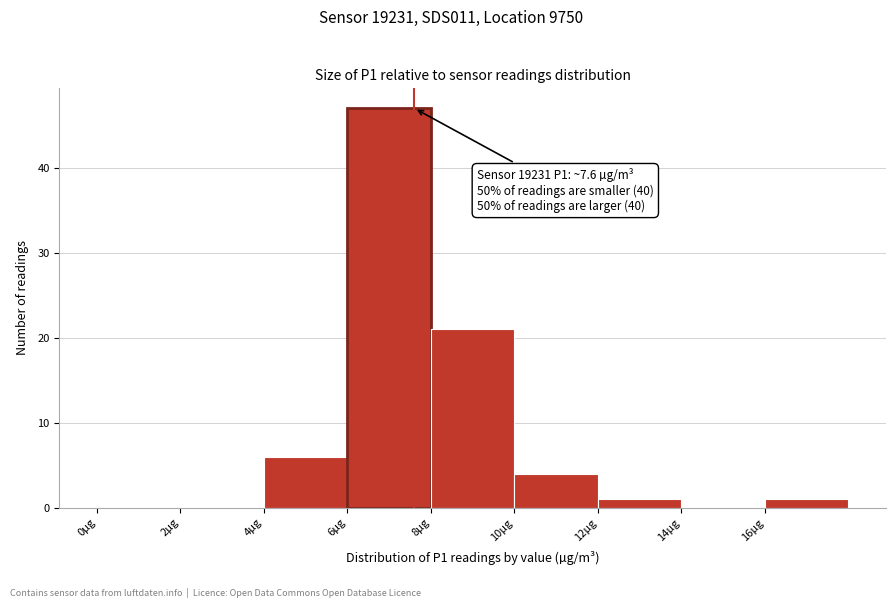

Over which range of the x-axis is the bar tallest?

6 to 8